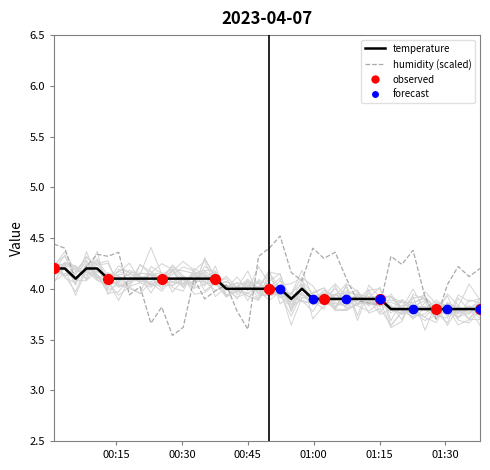

Reading left to right, transcribe all the data shown in this chart.

temperature: 4.2	4.2	4.1	4.2	4.2	4.1	4.1	4.1	4.1	4.1	4.1	4.1	4.1	4.1	4.1	4.1	4.0	4.0	4.0	4.0	4.0	4.0	3.9	4.0	3.9	3.9	3.9	3.9	3.9	3.9	3.9	3.8	3.8	3.8	3.8	3.8	3.8	3.8	3.8	3.8
humidity (scaled): 4.4	4.4	4.1	4.2	4.3	4.3	4.4	3.9	4.0	3.7	3.8	3.5	3.6	4.1	3.9	4.0	4.0	3.8	3.6	4.3	4.4	4.5	4.2	4.1	4.4	4.3	4.4	4.1	3.9	3.9	3.8	4.3	4.2	4.4	3.9	3.7	4.0	4.2	4.1	4.2